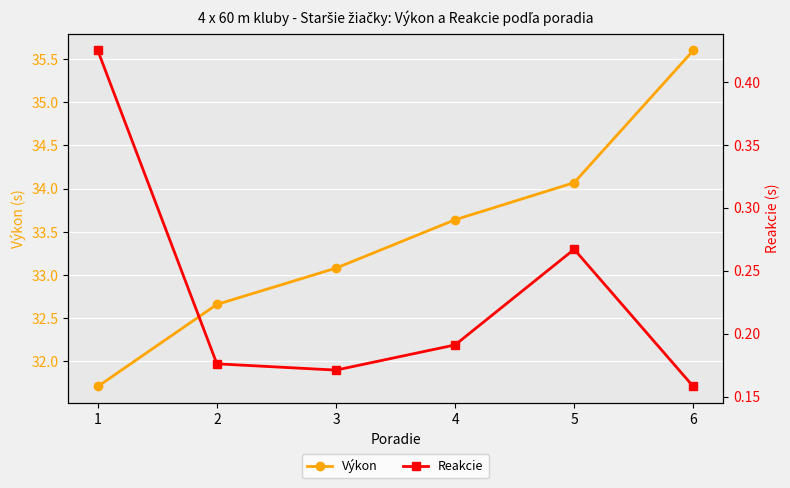

Which series has the widest spread of values?

Výkon